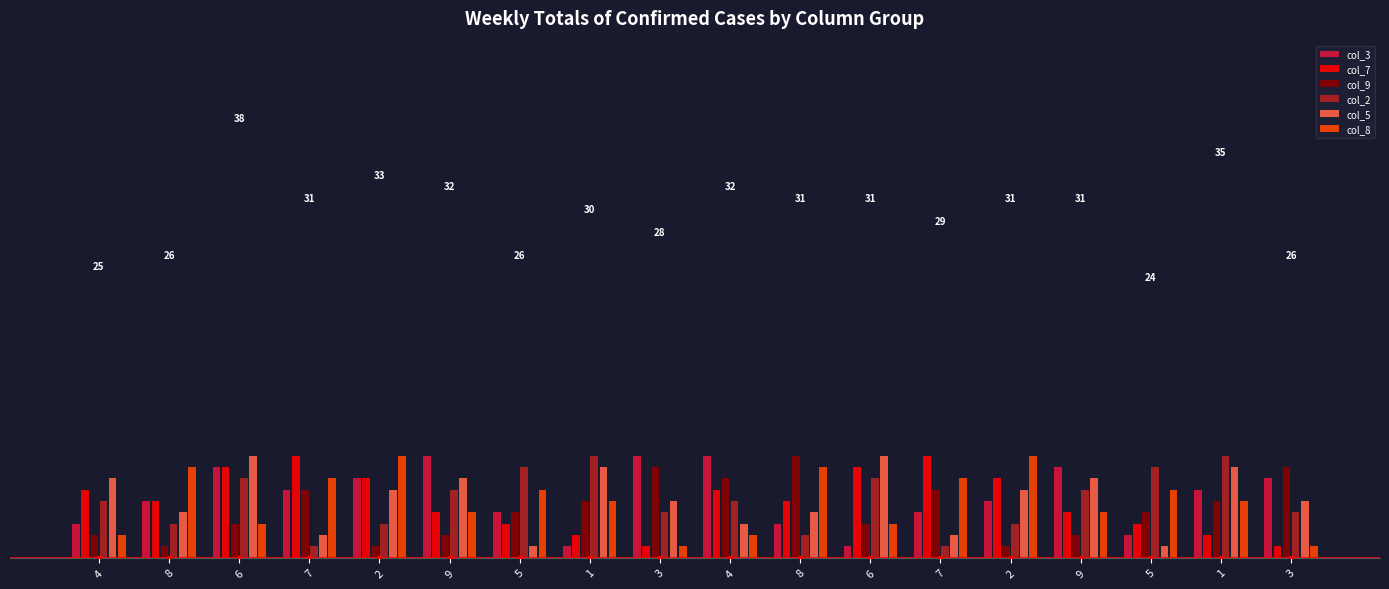

Are the bars horizontal?

No